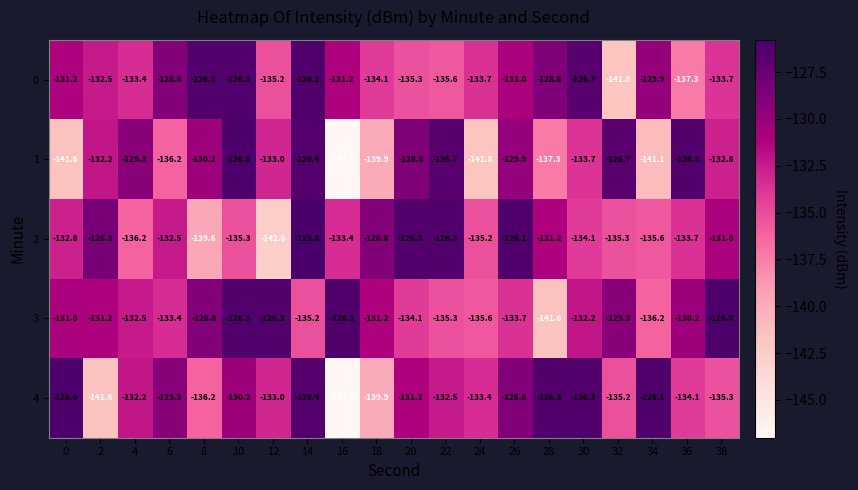

What is the average value of the 2 series?

-132.5